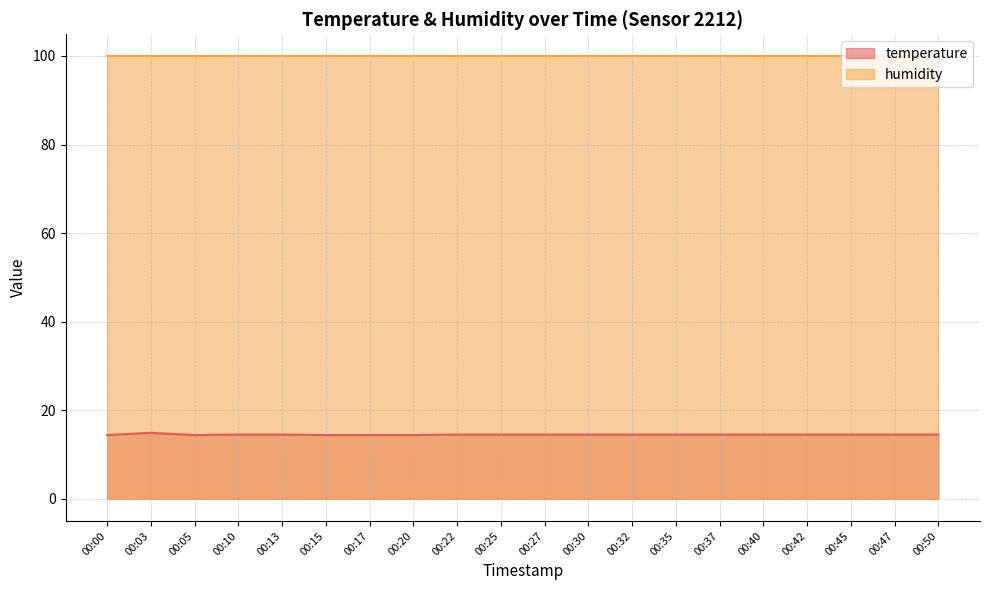

Reading left to right, list all the values displayed in this chart.

14.4	14.9	14.4	14.5	14.5	14.4	14.4	14.4	14.5	14.5	14.5	14.5	14.5	14.5	14.5	14.5	14.5	14.5	14.5	14.5